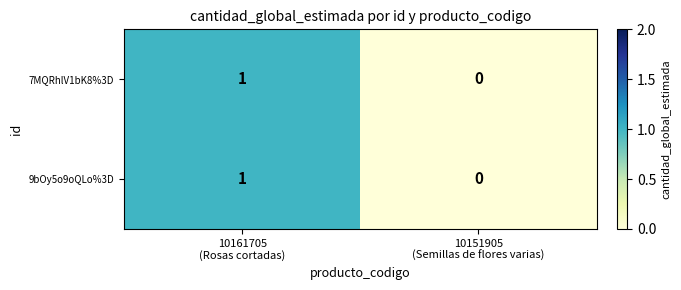

Reading right to left, transcribe all the data shown in this chart.

7MQRhlV1bK8%3D: 0	1
9bOy5o9oQLo%3D: 0	1